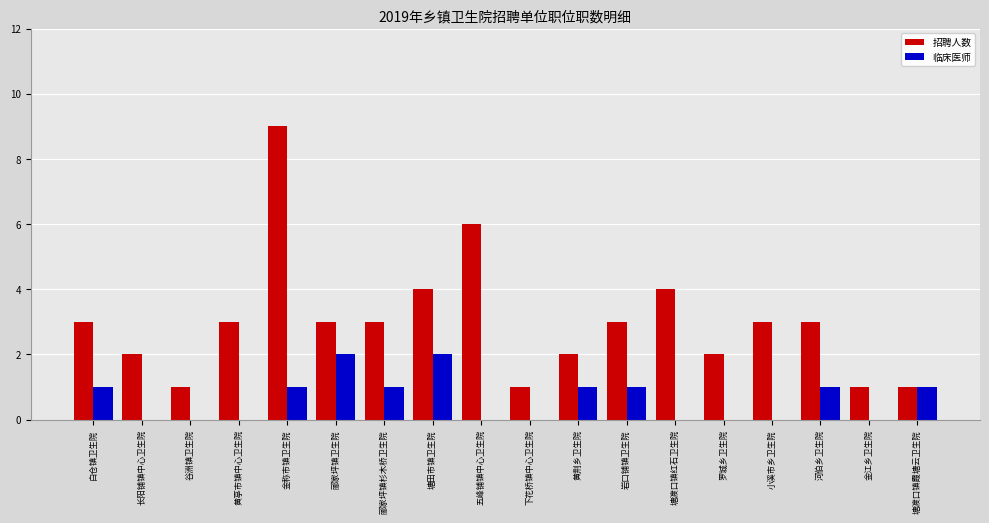

What is the maximum value shown in the chart?

9